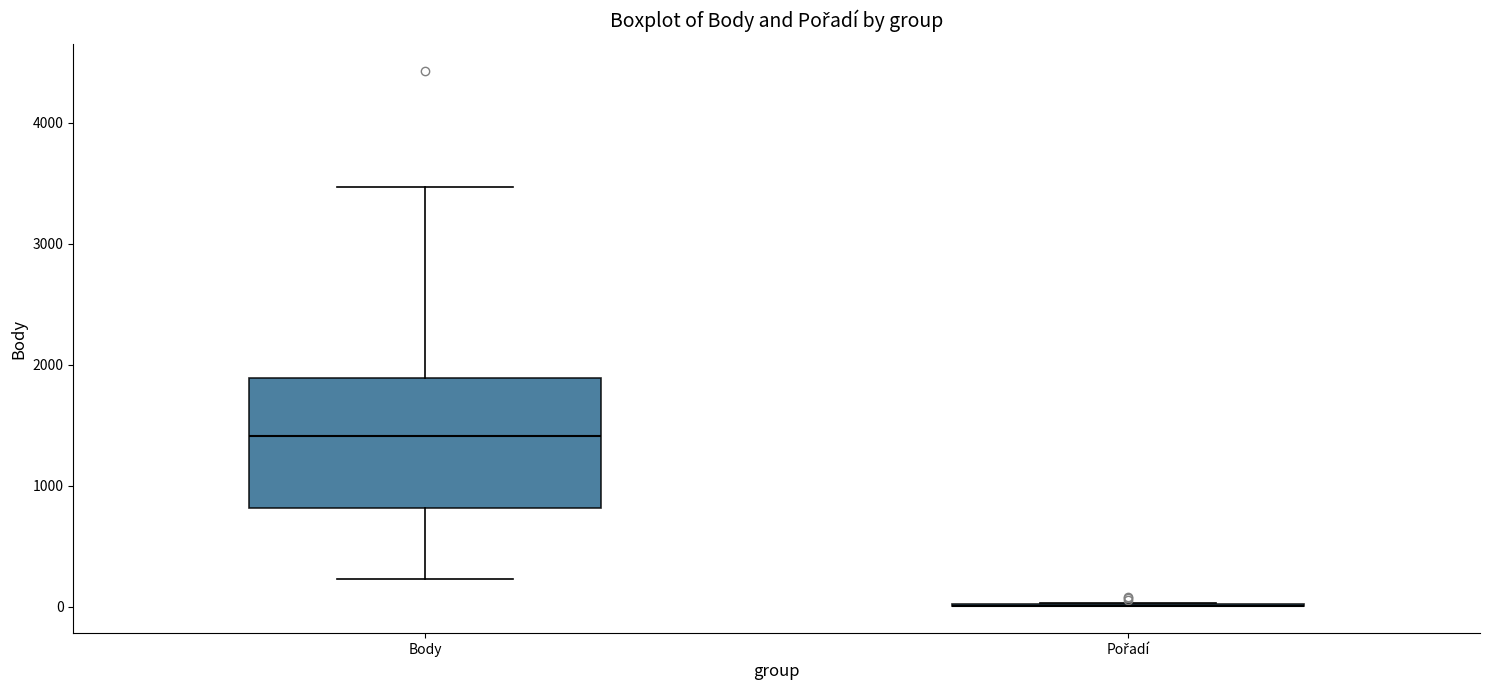

Comparing the boxes themselves (not the whiskers), which one is the tallest?

Body